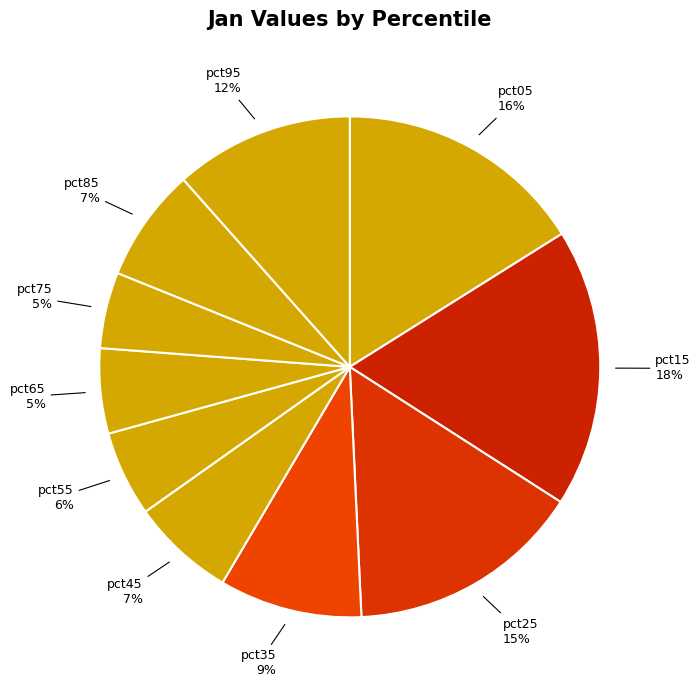

To the nearest percent, what is the difference between the largest and smallest slice percentages?

13%